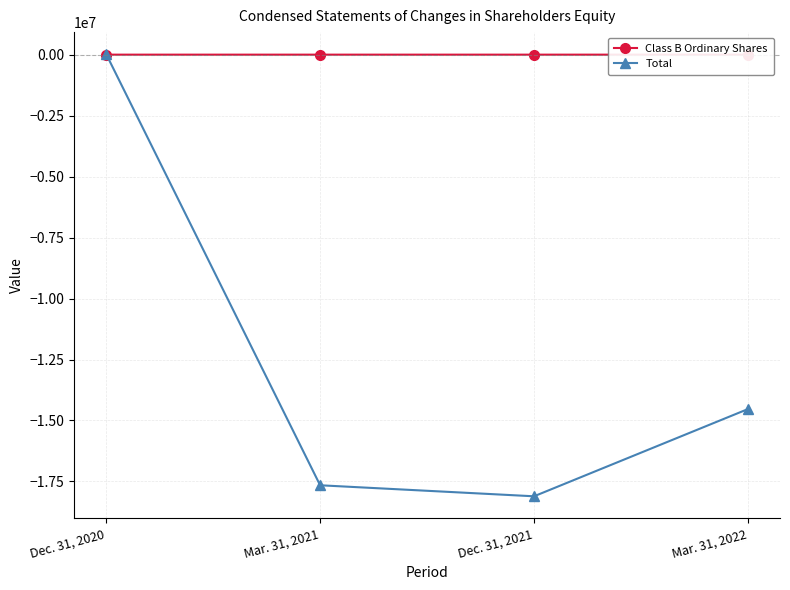

Between Mar. 31, 2021 and Mar. 31, 2022, which series saw the biggest shift?

Total